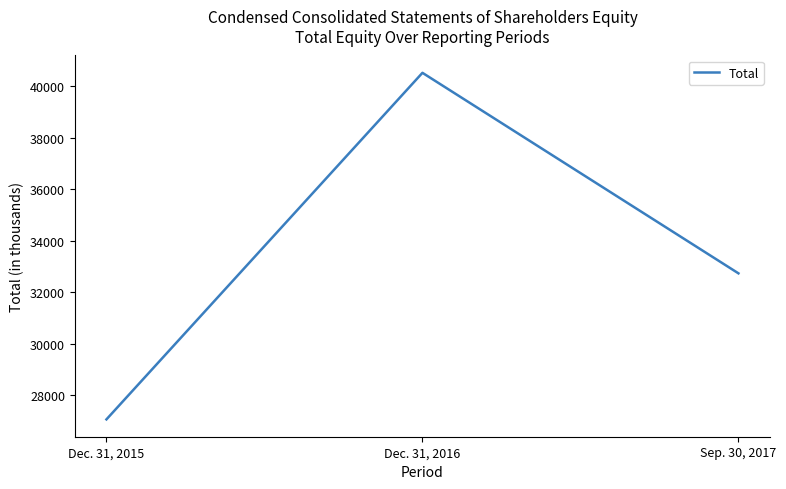

How many values are below 32737?

1